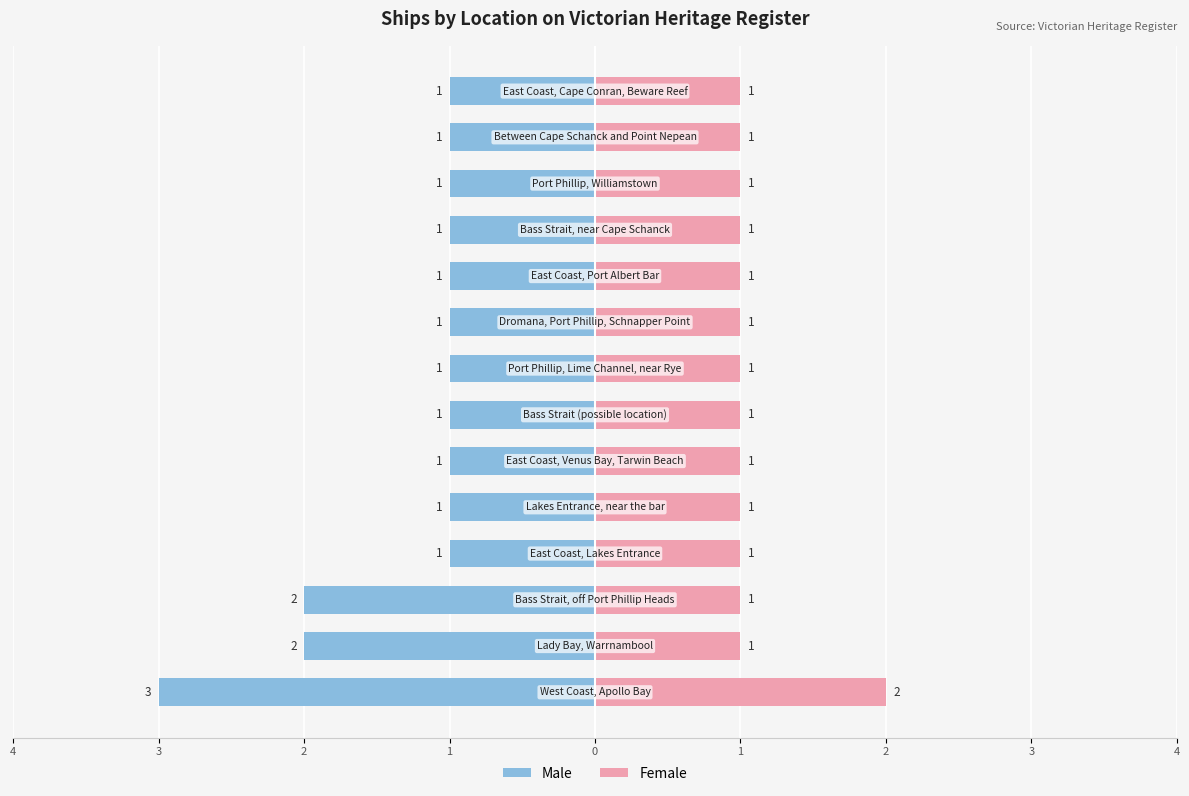

Reading right to left, transcribe all the data shown in this chart.

Male: -1	-1	-1	-1	-1	-1	-1	-1	-1	-1	-1	-2	-2	-3
Female: 1	1	1	1	1	1	1	1	1	1	1	1	1	2